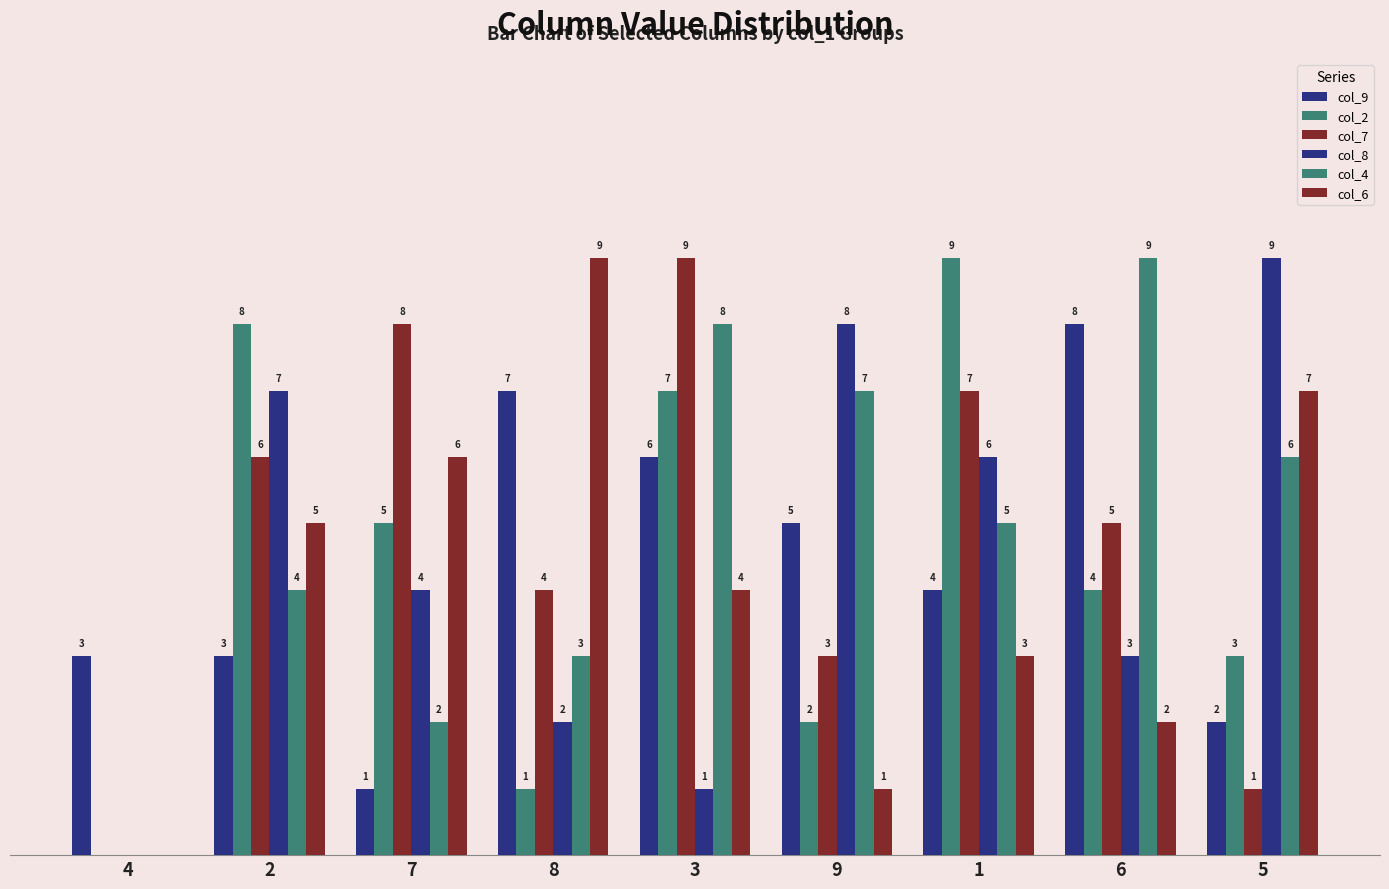

Where is col_6 nearest to the value 4?

3